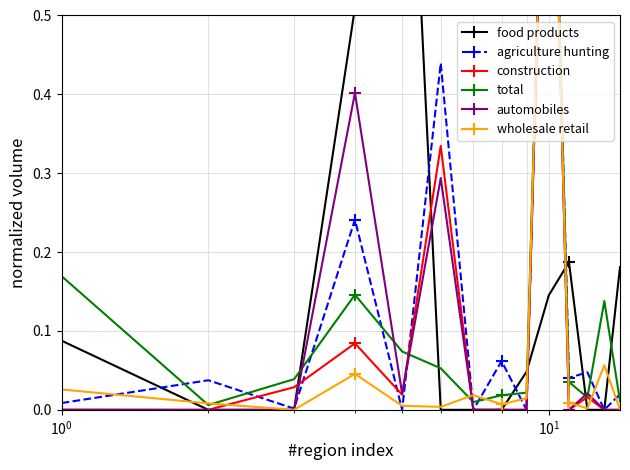

Reading right to left, what are all the values shown in this chart?

food products: 0.2	0.0	0.0	0.2	0.1	0.0	0.0	0.0	0.0	1.0	0.5	0.0	0.0	0.1
agriculture hunting: 0.0	0.0	0.0	0.0	1.0	0.0	0.1	0.0	0.4	0.0	0.2	0.0	0.0	0.0
construction: 0.0	0.0	0.0	0.0	1.0	0.0	0.0	0.0	0.3	0.0	0.1	0.0	0.0	0.0
total: 0.0	0.1	0.0	0.0	1.0	0.0	0.0	0.0	0.1	0.1	0.1	0.0	0.0	0.2
automobiles: 0.0	0.0	0.0	0.0	1.0	0.0	0.0	0.0	0.3	0.0	0.4	0.0	0.0	0.0
wholesale retail: 0.0	0.1	0.0	0.0	1.0	0.0	0.0	0.0	0.0	0.0	0.0	0.0	0.0	0.0